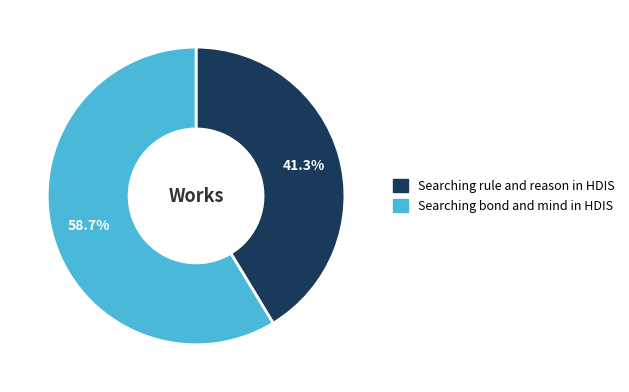

To the nearest percent, what portion does Searching bond and mind in HDIS represent?

59%